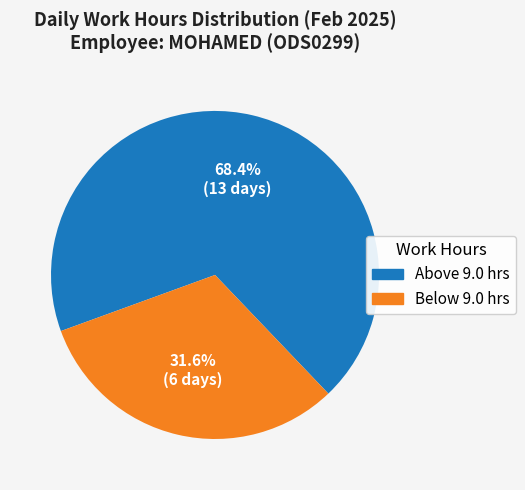

How many slices are in this pie chart?

2